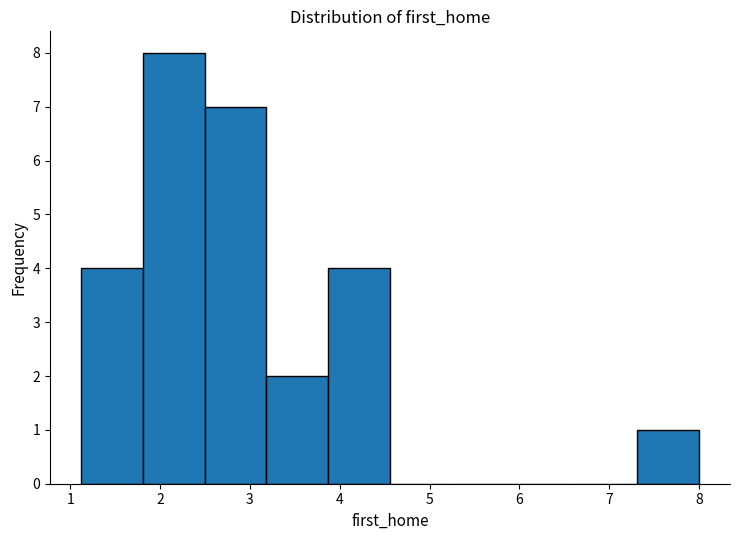

How tall is the bar that spans 1.1 to 1.8 on the x-axis? Neither the bar edges nor the heights are printed on the chart, so give them approximately, as read against the axes.

4